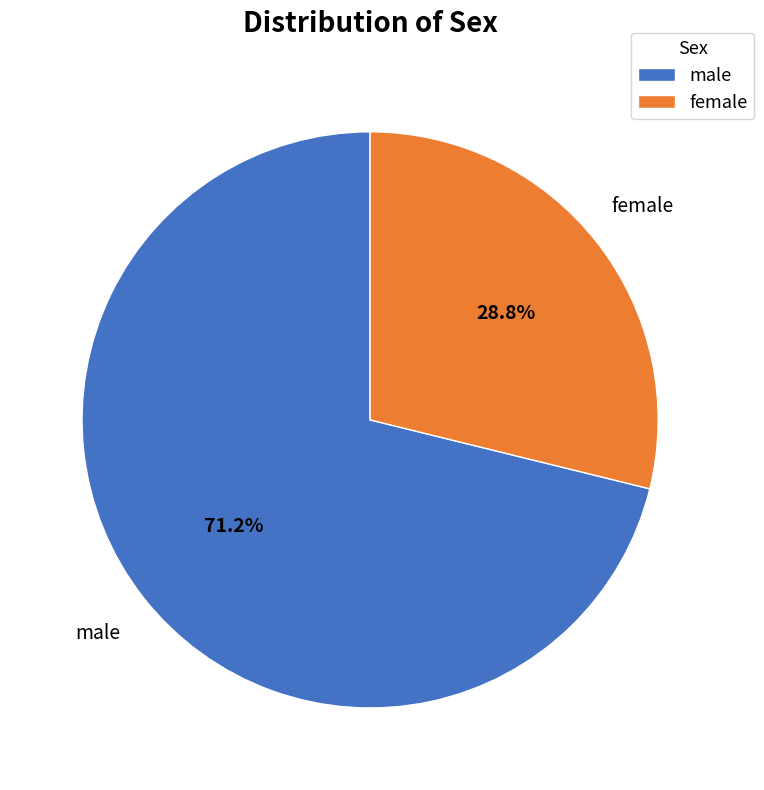

Which category has the smallest portion of the pie?

female